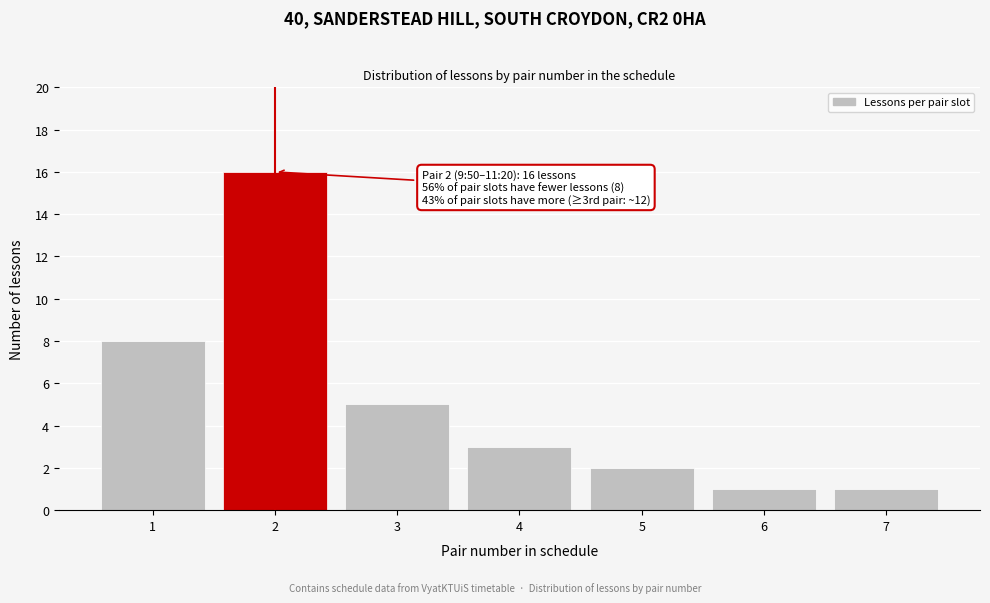

Reading left to right, extract all data points from this chart.

1=8	2=16	3=5	4=3	5=2	6=1	7=1